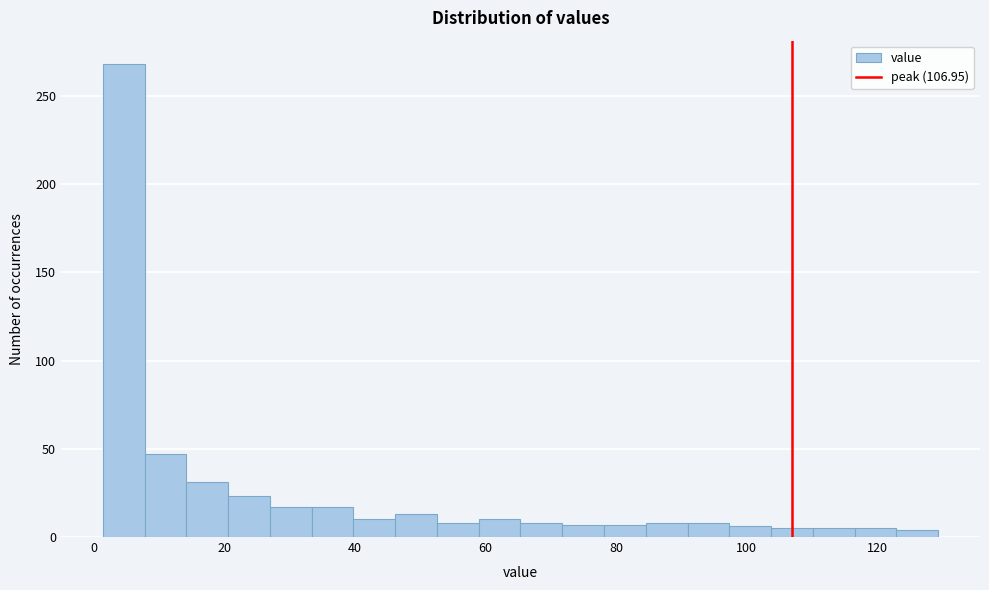

Around what value on the x-axis is the tallest bar? Give the approximate position of its centre, as read against the axis.

4